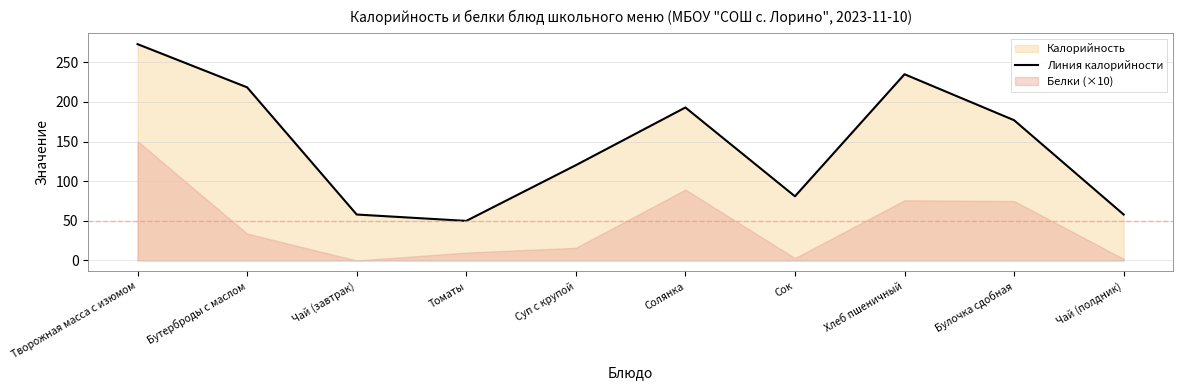

List the labels in order of value, smallest first.

Томаты, Чай (завтрак), Чай (полдник), Сок, Суп с крупой, Булочка сдобная, Солянка, Бутерброды с маслом, Хлеб пшеничный, Творожная масса с изюмом